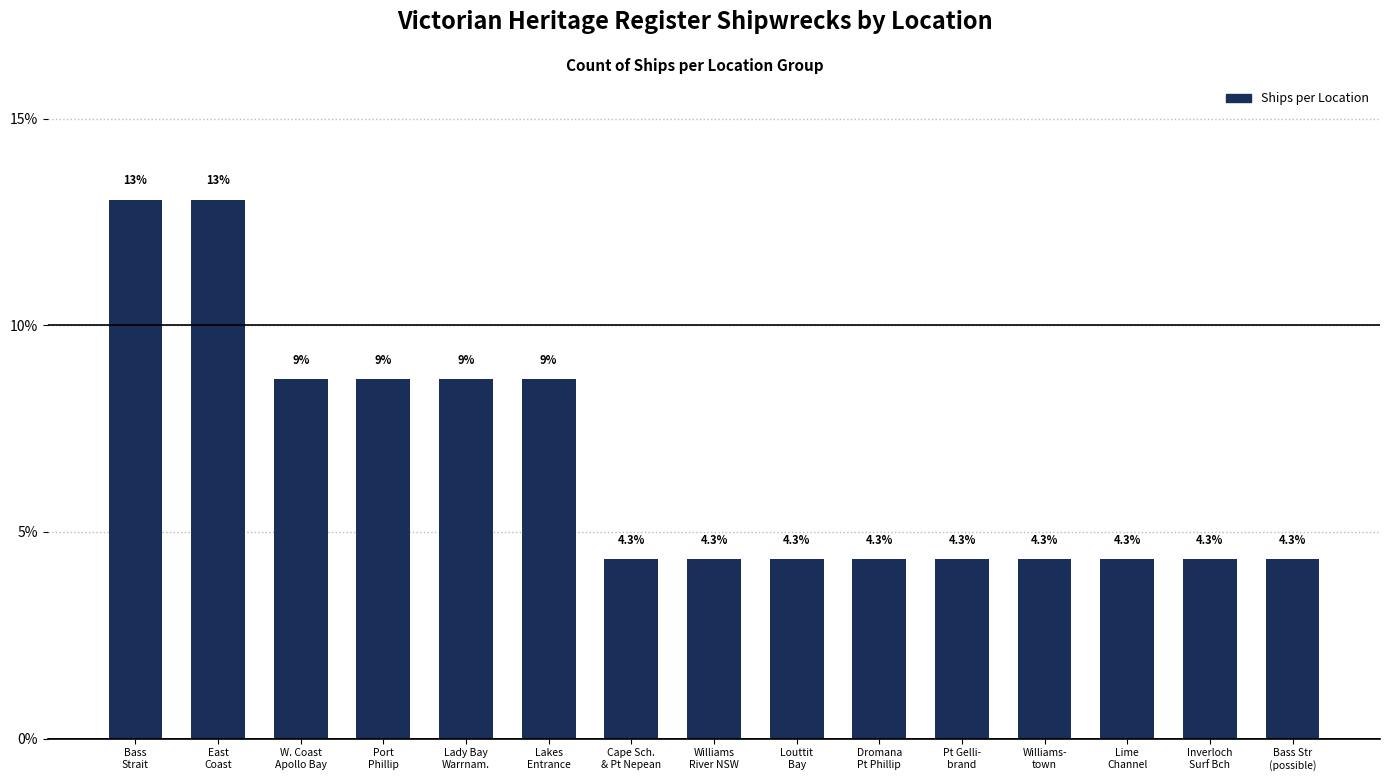

True or false: the data shows 13.0 at Bass
Strait.

True